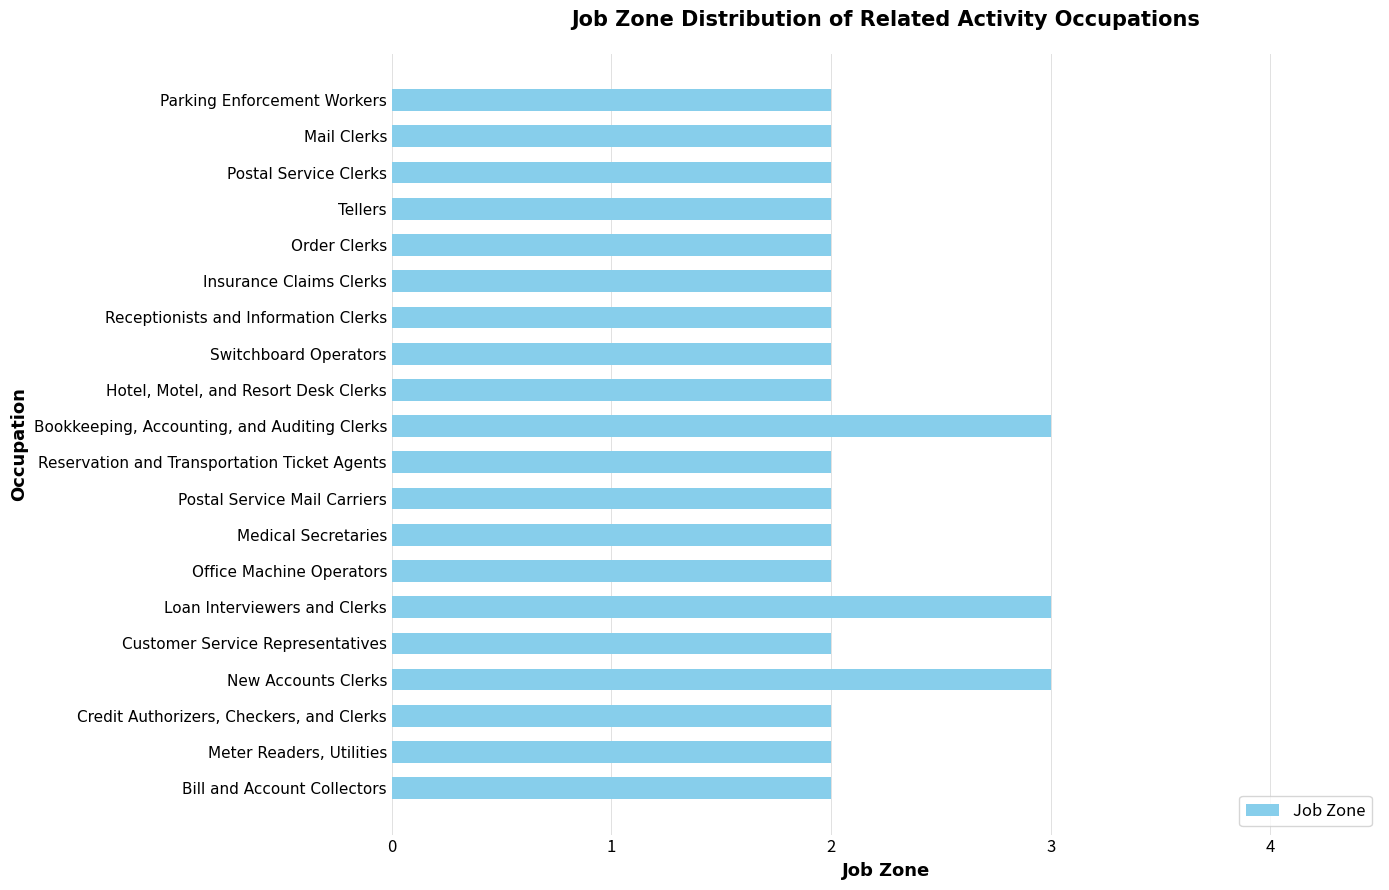

What is the difference between the maximum and minimum values?

1